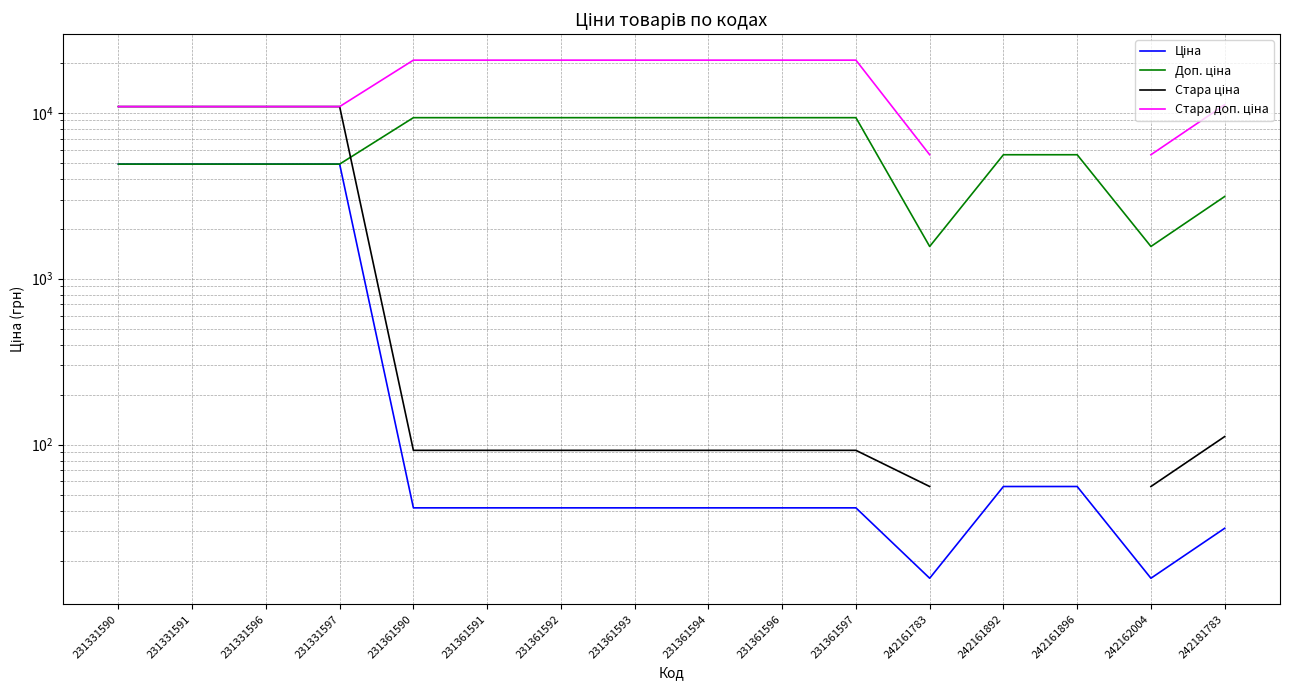

Which series has the largest range (max minus min)?

Стара доп. ціна